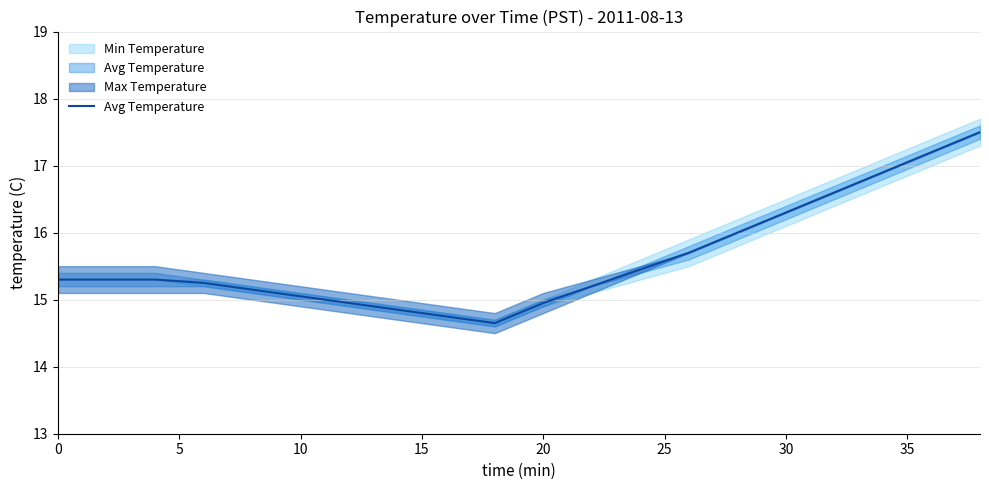

True or false: there are more than 2 points higher than both neighbors.

False